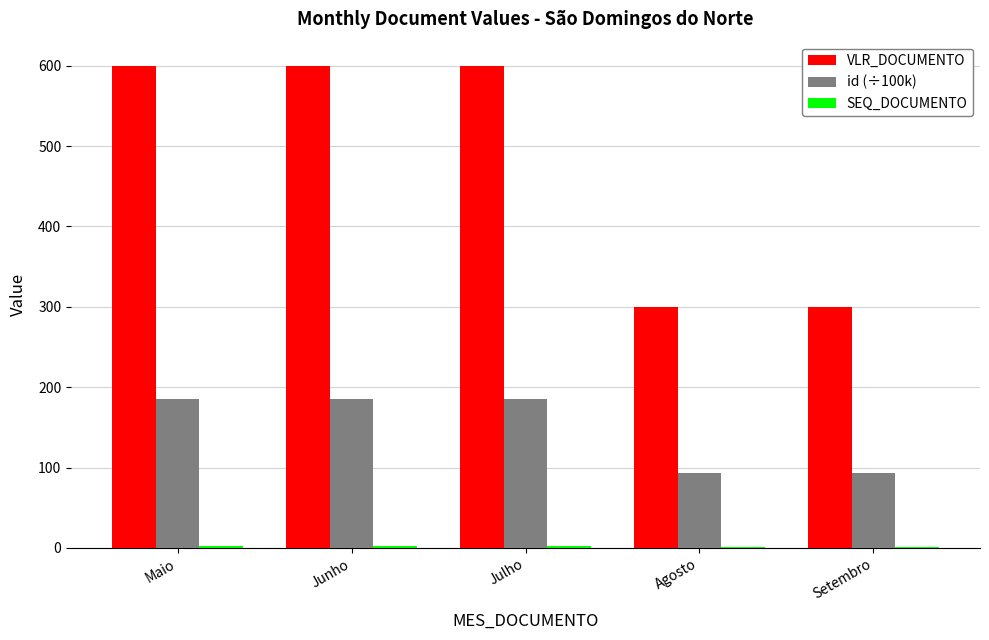

What is the maximum value shown in the chart?

600.0